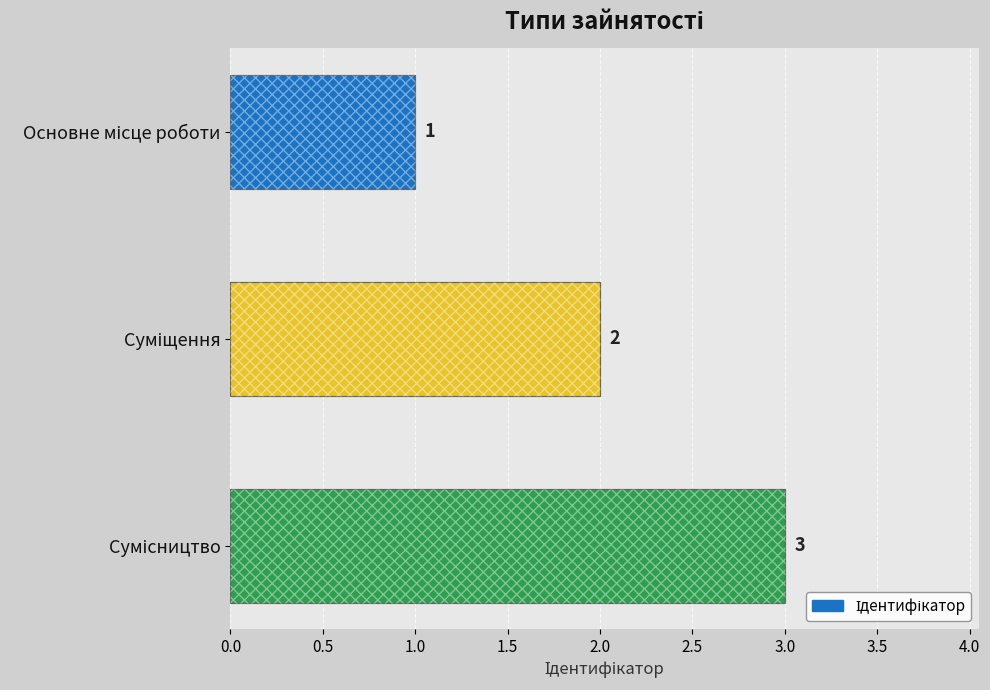

Does the chart contain stacked bars?

No